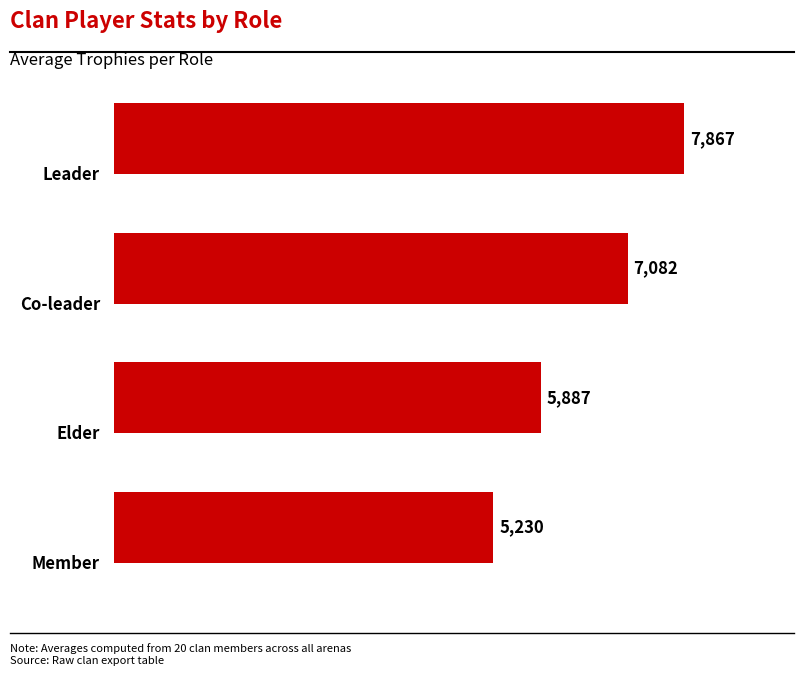

Does the chart contain stacked bars?

No